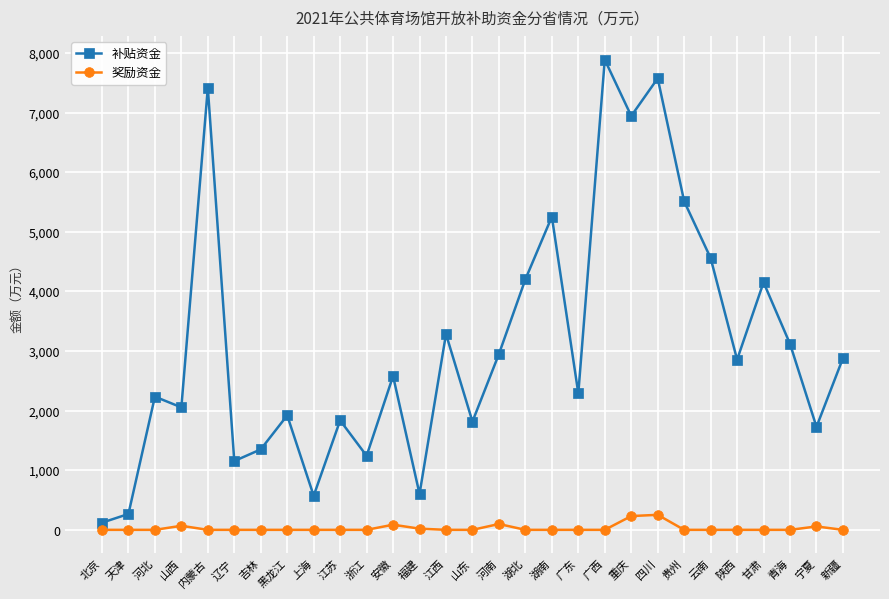

List the series in order of their peak value, highest first.

补贴资金, 奖励资金